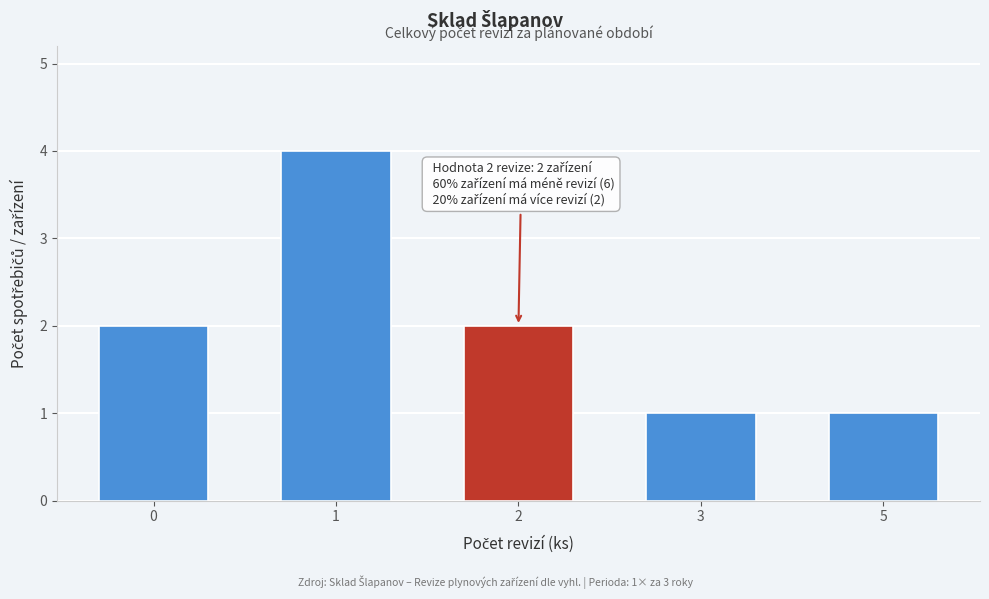

Reading left to right, extract all data points from this chart.

0=2	1=4	2=2	3=1	5=1